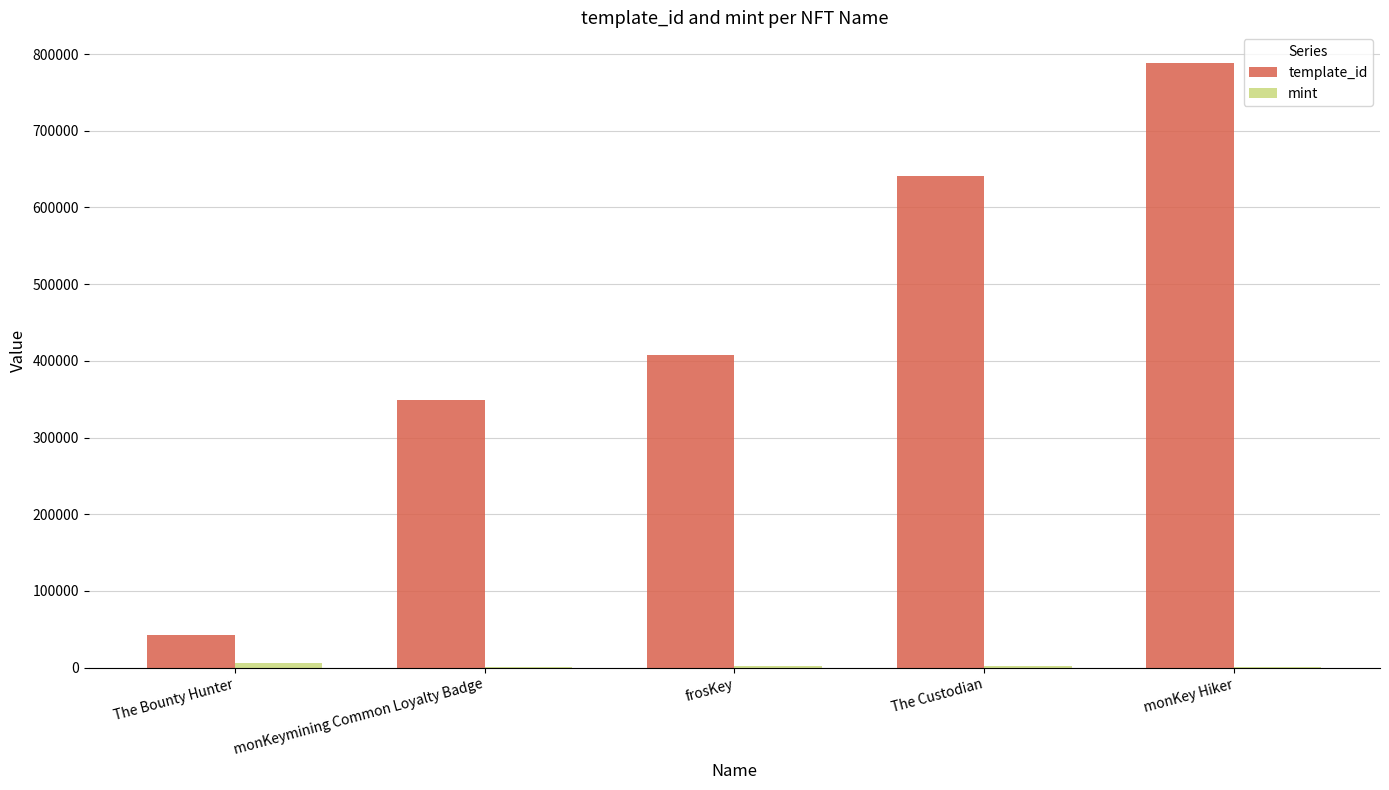

Is it true that template_id equals 550737 at frosKey?

False